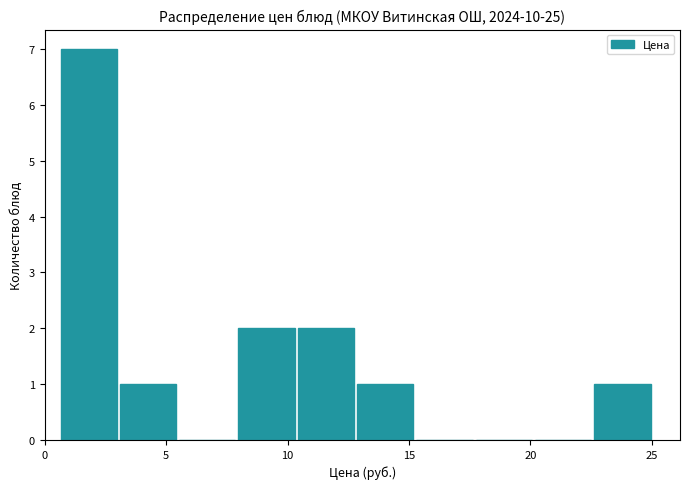

Over which range of the x-axis is the bar tallest?

0.5 to 3.0